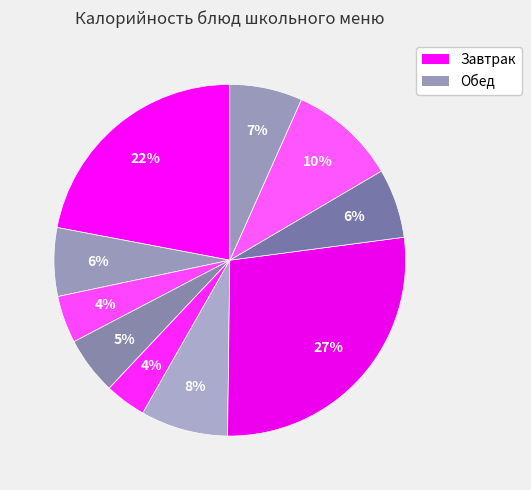

How many segments does this pie chart have?

10